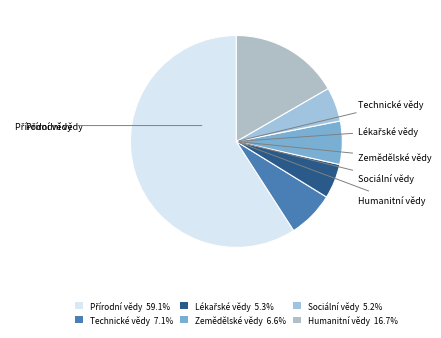

Is there a majority slice in this chart?

Yes